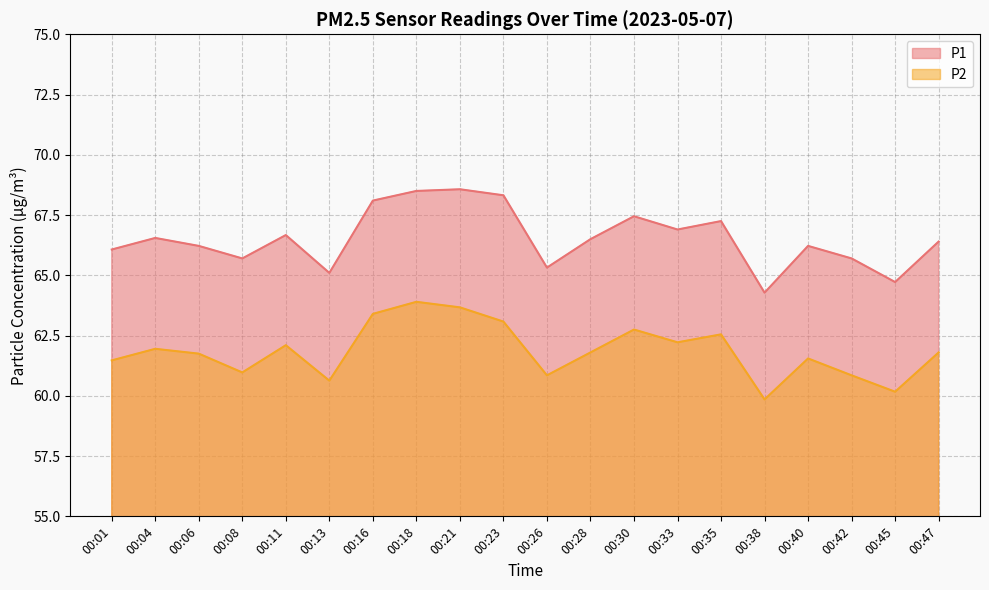

True or false: P2 has a value of 103.4 at 00:08.

False